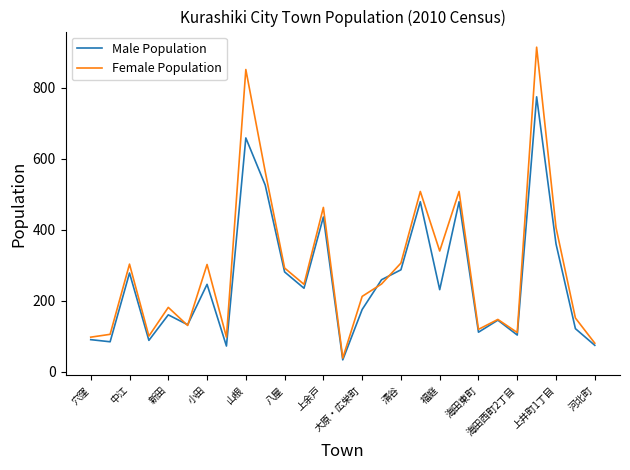

How many interior local peaks does the Female Population series have?

9